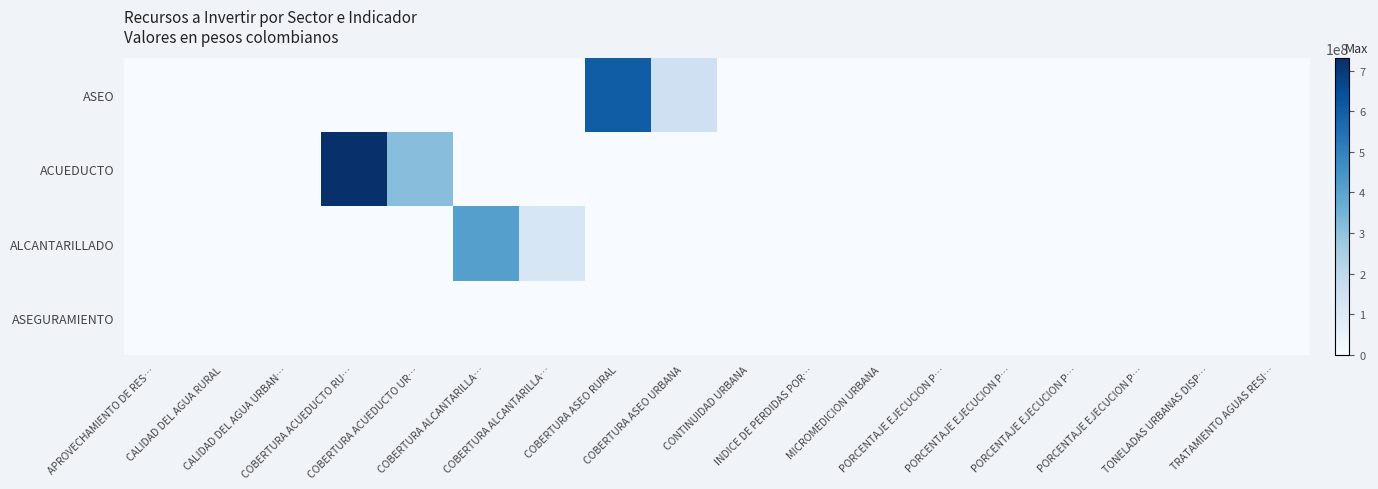

Rank the series by their average value, from lowest to highest.

ASEGURAMIENTO, ALCANTARILLADO, ASEO, ACUEDUCTO